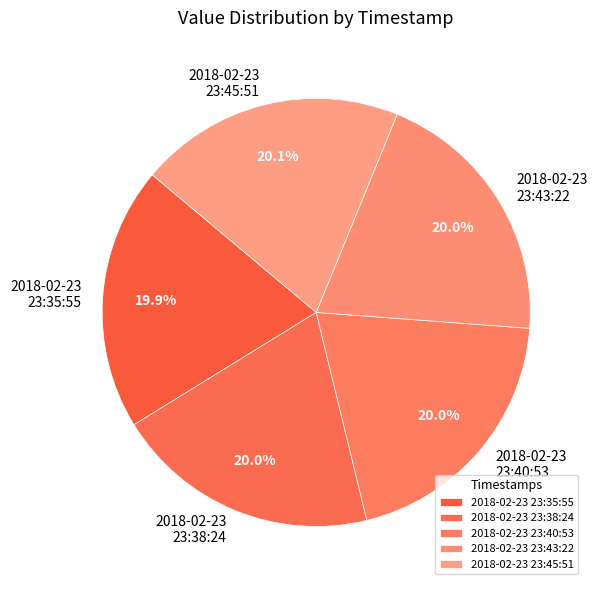

Count the number of slices in the pie.

5